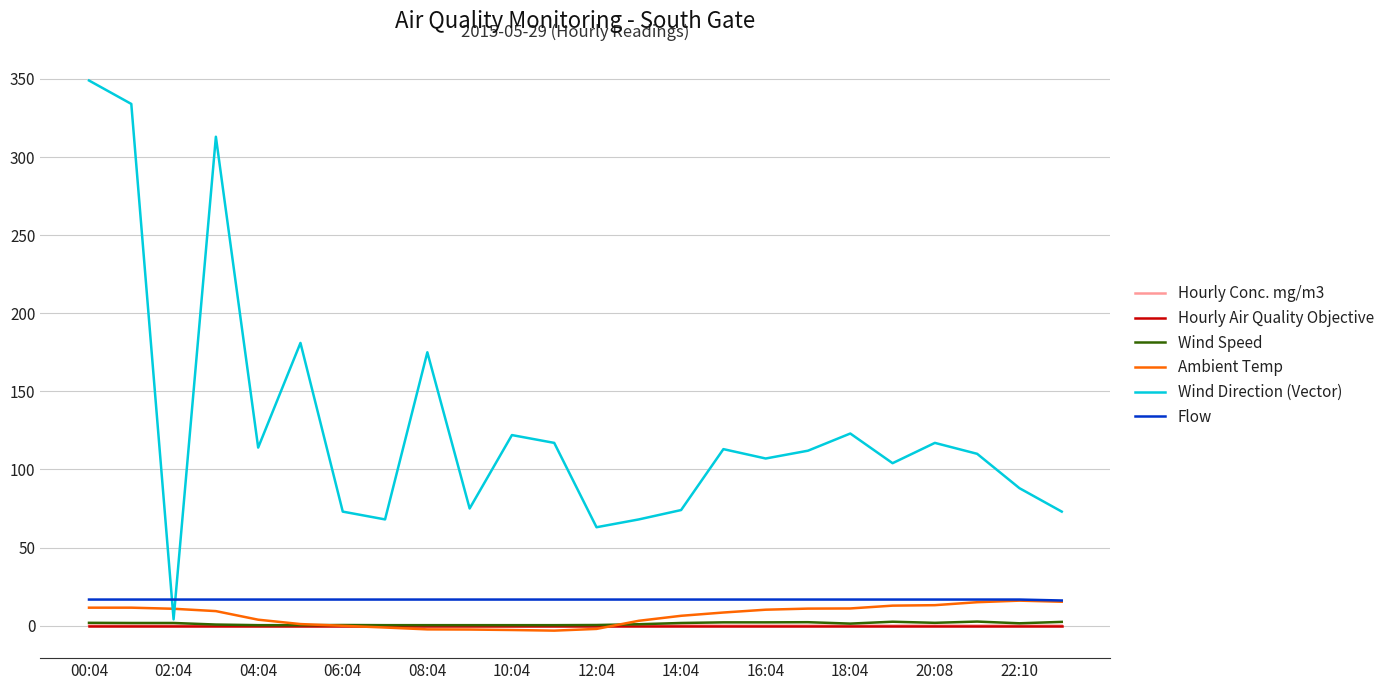

Which series ends up on top after the final intersection of Flow and Wind Direction (Vector)?

Wind Direction (Vector)